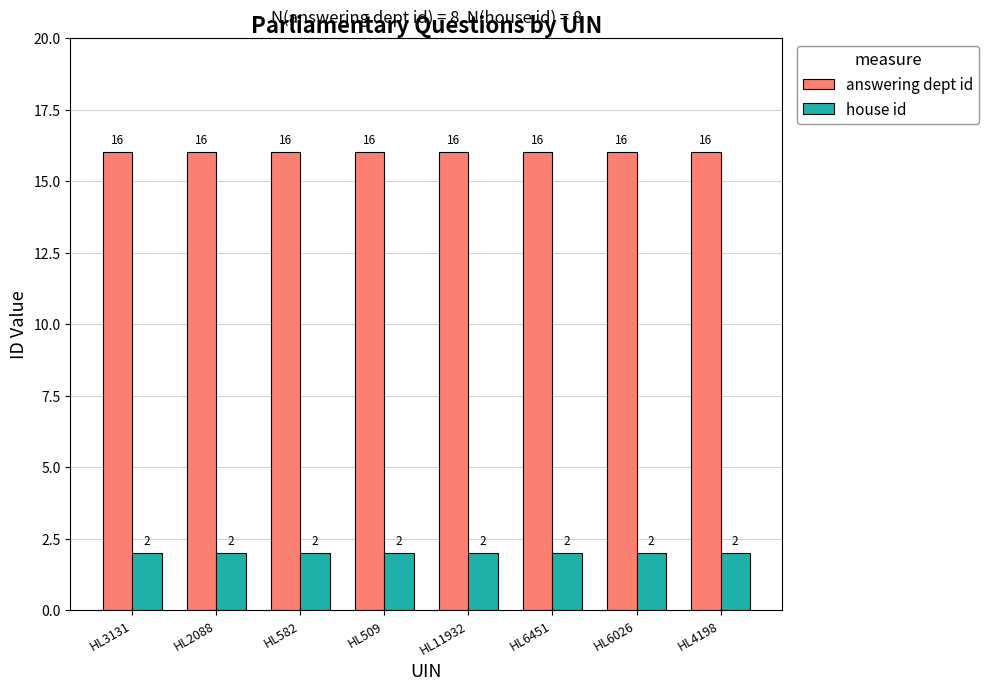

What is the total value across all series at HL3131?

18